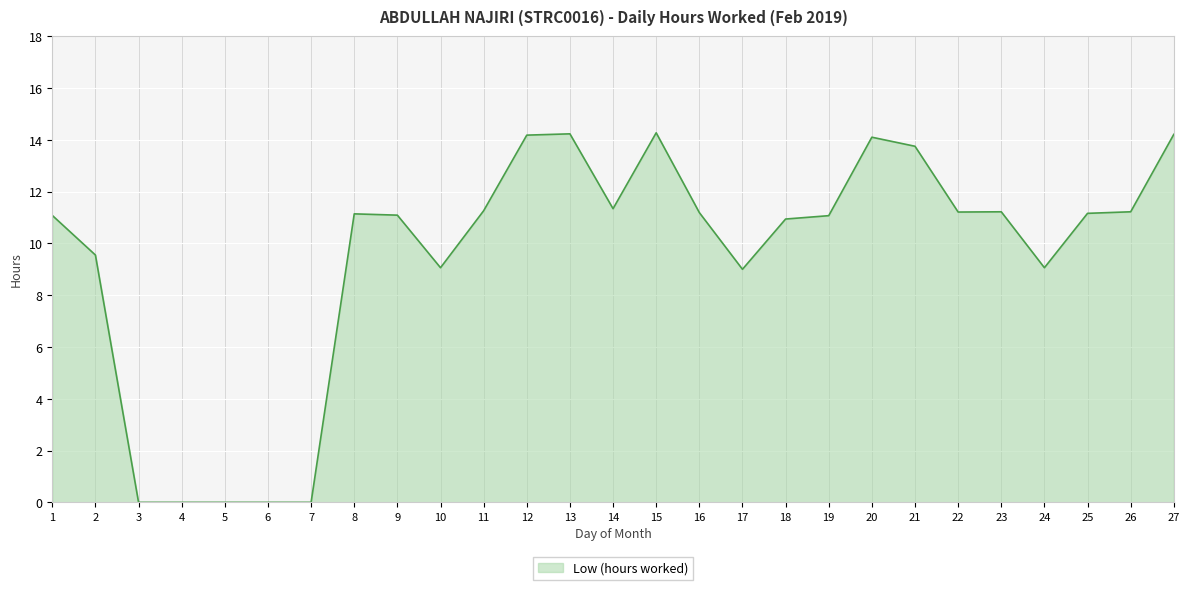

What is the maximum value shown in the chart?

14.3